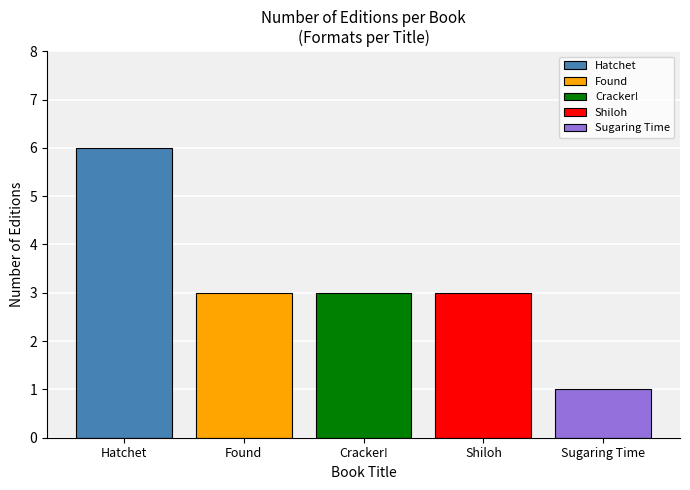

Read the Cracker! value at Cracker!.

3